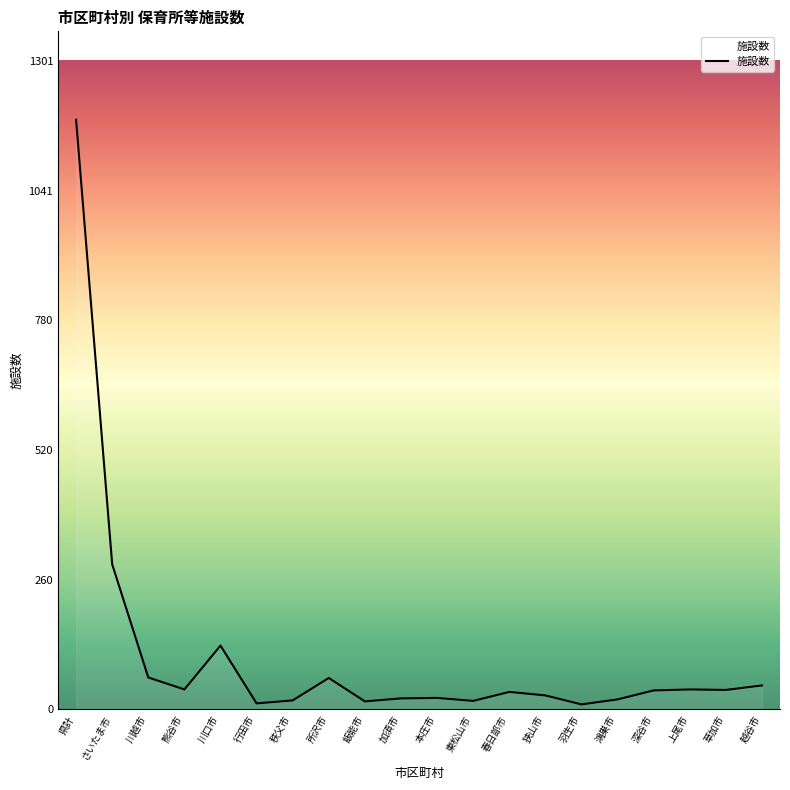

What is the sum of all values?

2135